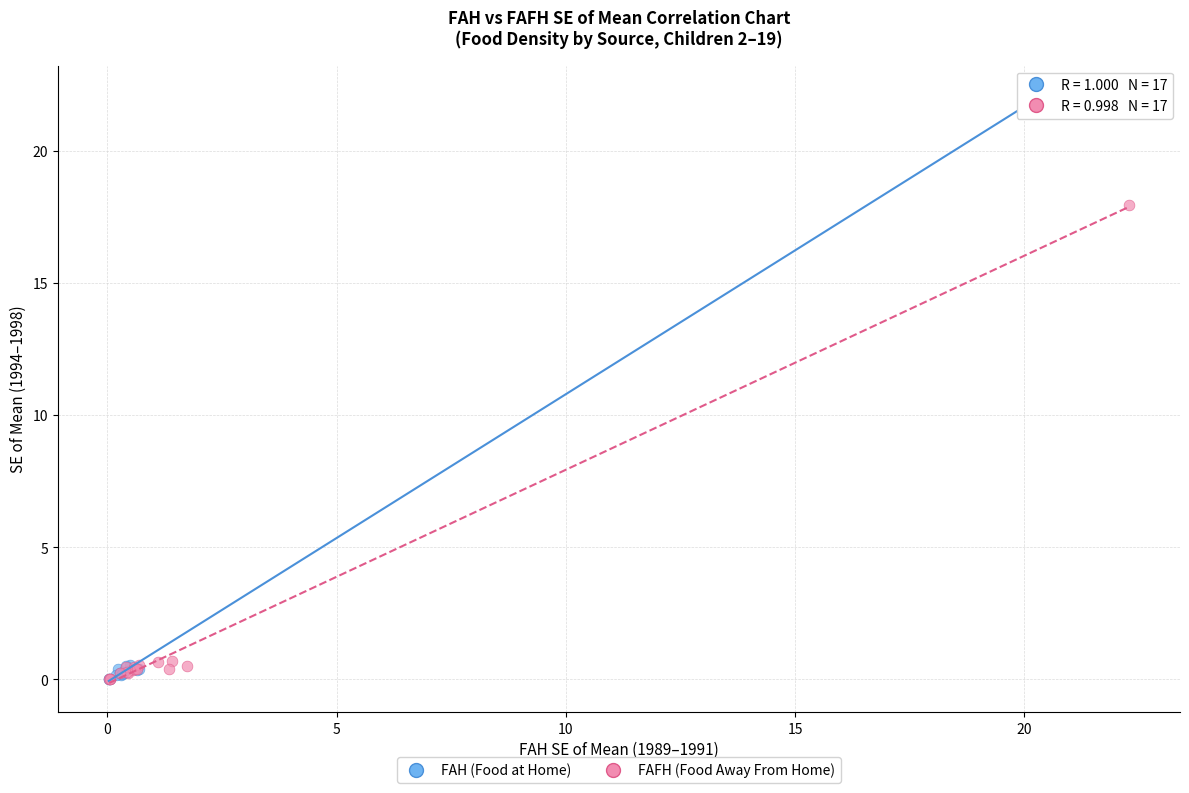

Which series has the largest Y range (max minus min)?

FAH (Food at Home)